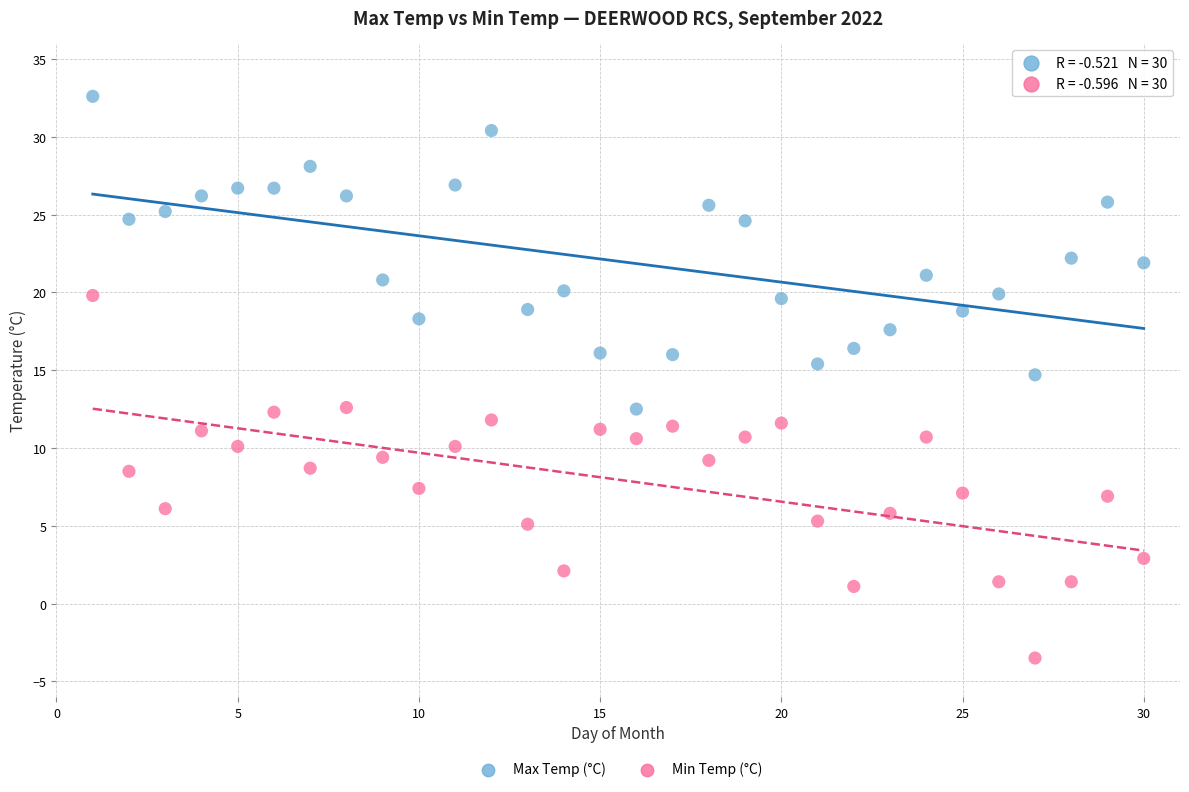

What are all the series names shown in the legend?

Max Temp (°C), Min Temp (°C)